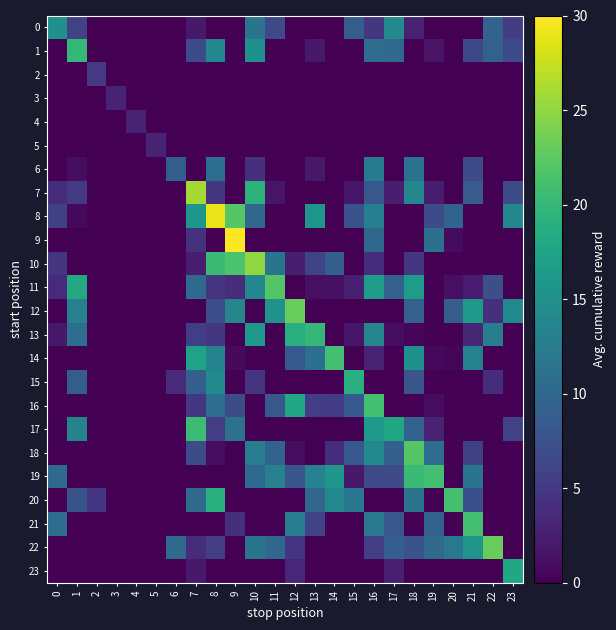

Which series changed the most between 12 and 23?

13